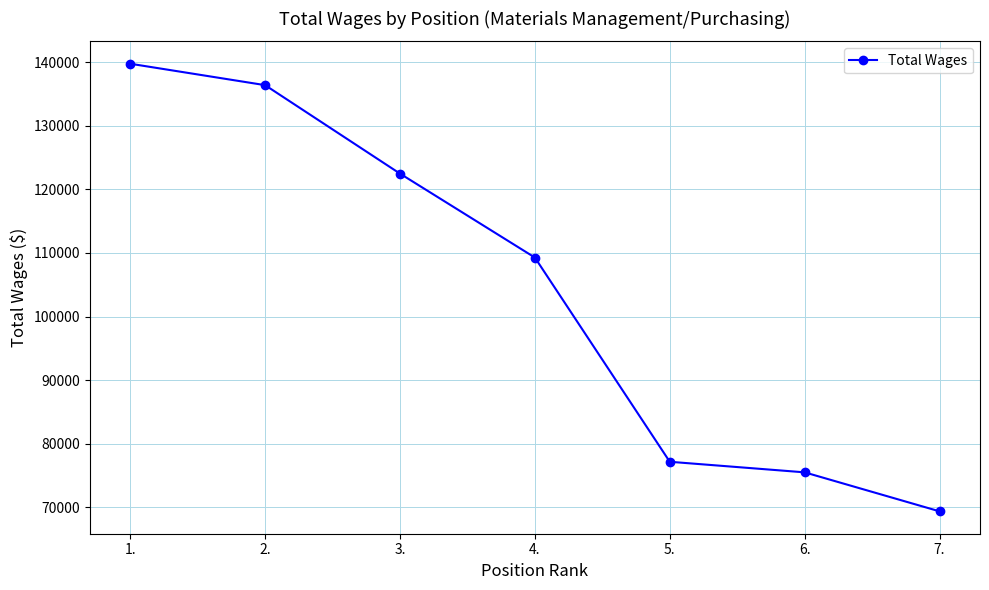

What is the greatest value displayed?

139760